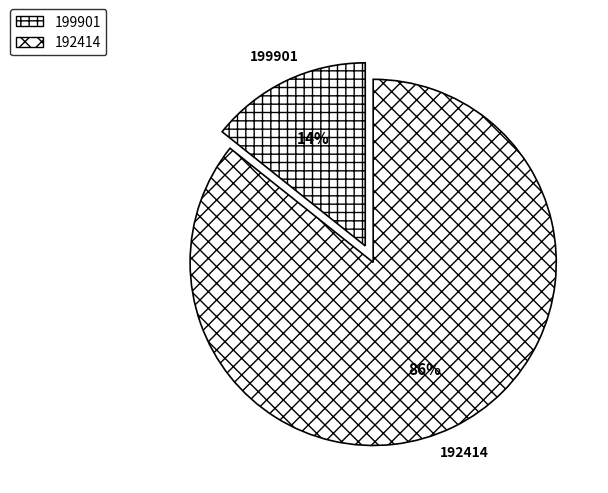

What is the smallest slice in the pie chart?

199901